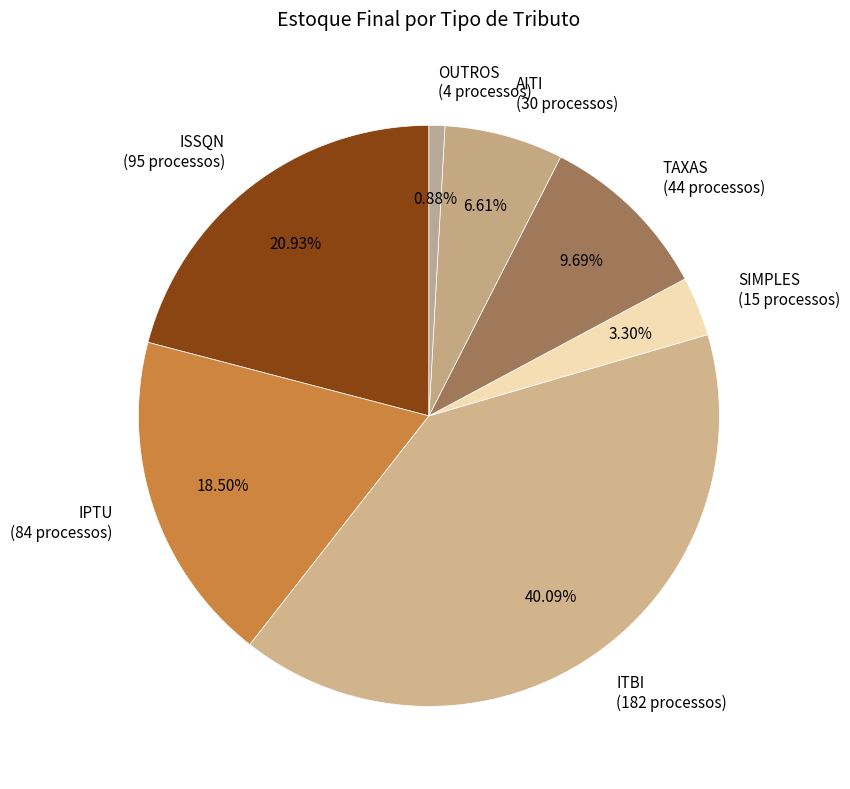

What is the ratio of the value at SIMPLES to the value at AITI?

0.5